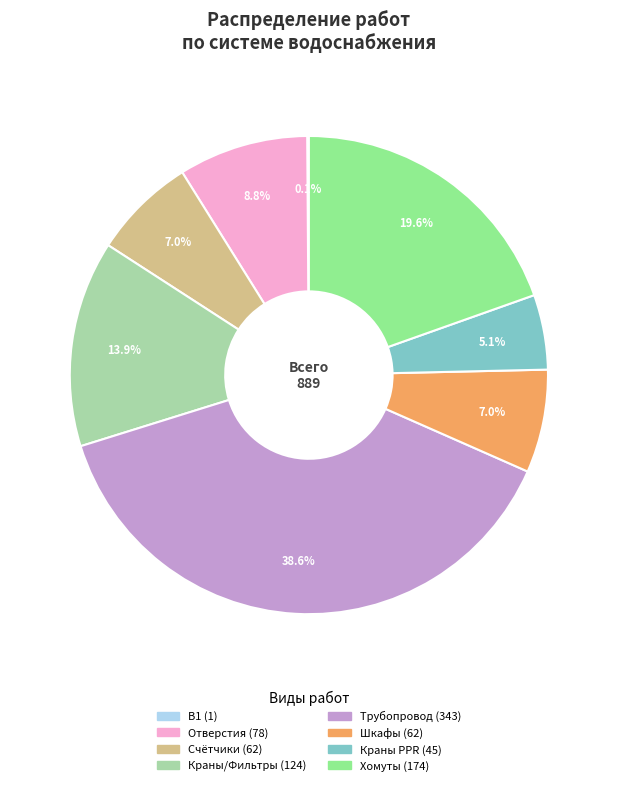

Is there any slice that represents more than half of the pie?

No